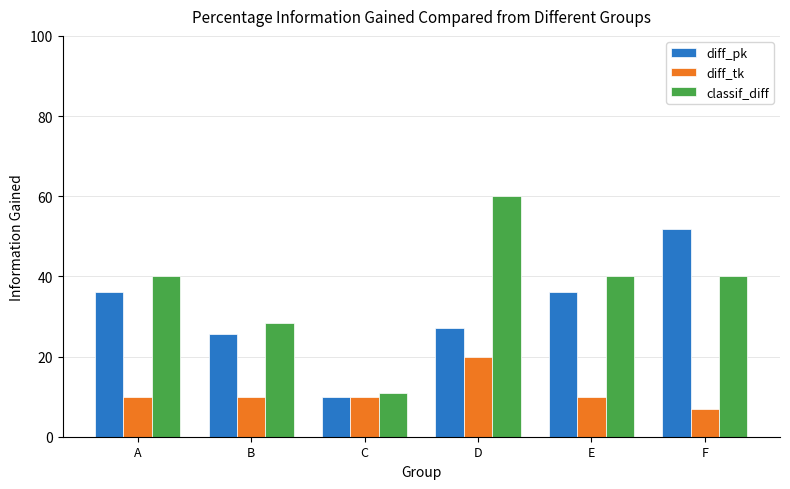

List the series in order of their overall mean, highest first.

classif_diff, diff_pk, diff_tk